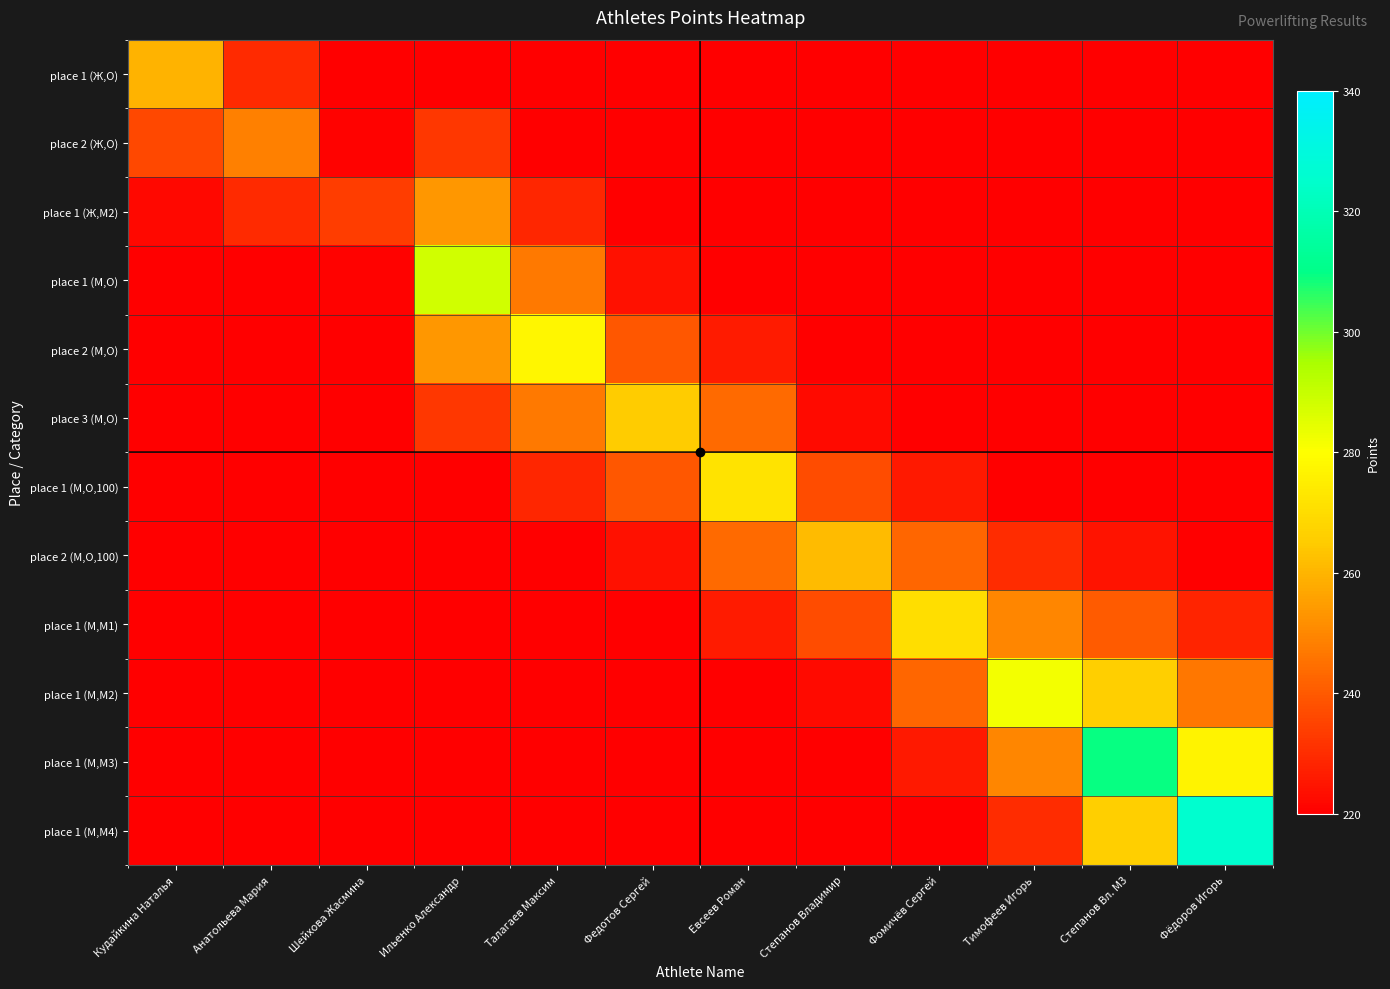

Reading right to left, what are all the values shown in this chart?

place 1 (Ж,O): Фёдоров Игорь=200.5	Степанов Вл. M3=200.7	Тимофеев Игорь=200.9	Фомичёв Сергей=201.3	Степанов Владимир=201.8	Евсеев Роман=203.6	Федотов Сергей=205.3	Талагаев Максим=210.5	Ильенко Александр=219.7	Шейхова Жасмина=212.5	Анатольева Мария=229.4	Кудайкина Наталья=259.8
place 2 (Ж,O): Фёдоров Игорь=200.8	Степанов Вл. M3=201.2	Тимофеев Игорь=201.5	Фомичёв Сергей=202.1	Степанов Владимир=203.0	Евсеев Роман=205.9	Федотов Сергей=208.8	Талагаев Максим=217.3	Ильенко Александр=232.5	Шейхова Жасмина=220.5	Анатольева Мария=248.4	Кудайкина Наталья=236.2
place 1 (Ж,M2): Фёдоров Игорь=201.4	Степанов Вл. M3=202.0	Тимофеев Игорь=202.5	Фомичёв Сергей=203.5	Степанов Владимир=205.0	Евсеев Роман=209.7	Федотов Сергей=214.5	Талагаев Максим=228.5	Ильенко Александр=253.6	Шейхова Жасмина=233.9	Анатольева Мария=229.4	Кудайкина Наталья=222.0
place 1 (М,O): Фёдоров Игорь=202.3	Степанов Вл. M3=203.3	Тимофеев Игорь=204.1	Фомичёв Сергей=205.8	Степанов Владимир=208.3	Евсеев Роман=216.0	Федотов Сергей=223.9	Талагаев Максим=247.0	Ильенко Александр=288.3	Шейхова Жасмина=220.5	Анатольева Мария=217.8	Кудайкина Наталья=213.3
place 2 (М,O): Фёдоров Игорь=203.8	Степанов Вл. M3=205.4	Тимофеев Игорь=206.8	Фомичёв Сергей=209.5	Степанов Владимир=213.7	Евсеев Роман=226.4	Федотов Сергей=239.5	Талагаев Максим=277.5	Ильенко Александр=253.6	Шейхова Жасмина=212.5	Анатольева Мария=210.8	Кудайкина Наталья=208.1
place 3 (М,O): Фёдоров Игорь=206.3	Степанов Вл. M3=209.0	Тимофеев Игорь=211.1	Фомичёв Сергей=215.7	Степанов Владимир=222.5	Евсеев Роман=243.6	Федотов Сергей=265.1	Талагаев Максим=247.0	Ильенко Александр=232.5	Шейхова Жасмина=207.6	Анатольева Мария=206.6	Кудайкина Наталья=204.9
place 1 (М,O,100): Фёдоров Игорь=210.3	Степанов Вл. M3=214.8	Тимофеев Игорь=218.4	Фомичёв Сергей=226.0	Степанов Владимир=237.2	Евсеев Роман=271.8	Федотов Сергей=239.5	Талагаев Максим=228.5	Ильенко Александр=219.7	Шейхова Жасмина=204.6	Анатольева Мария=204.0	Кудайкина Наталья=203.0
place 2 (М,O,100): Фёдоров Игорь=217.0	Степанов Вл. M3=224.4	Тимофеев Игорь=230.3	Фомичёв Сергей=242.8	Степанов Владимир=261.3	Евсеев Роман=243.6	Федотов Сергей=223.9	Талагаев Максим=217.3	Ильенко Александр=211.9	Шейхова Жасмина=202.8	Анатольева Мария=202.4	Кудайкина Наталья=201.8
place 1 (М,M1): Фёдоров Игорь=228.1	Степанов Вл. M3=240.2	Тимофеев Игорь=249.9	Фомичёв Сергей=270.6	Степанов Владимир=237.2	Евсеев Роман=226.4	Федотов Сергей=214.5	Талагаев Максим=210.5	Ильенко Александр=207.2	Шейхова Жасмина=201.7	Анатольева Мария=201.5	Кудайкина Наталья=201.1
place 1 (М,M2): Фёдоров Игорь=246.3	Степанов Вл. M3=266.3	Тимофеев Игорь=282.3	Фомичёв Сергей=242.8	Степанов Владимир=222.5	Евсеев Роман=216.0	Федотов Сергей=208.8	Талагаев Максим=206.4	Ильенко Александр=204.4	Шейхова Жасмина=201.0	Анатольева Мария=200.9	Кудайкина Наталья=200.7
place 1 (М,M3): Фёдоров Игорь=276.4	Степанов Вл. M3=309.3	Тимофеев Игорь=249.9	Фомичёв Сергей=226.0	Степанов Владимир=213.7	Евсеев Роман=209.7	Федотов Сергей=205.3	Талагаев Максим=203.9	Ильенко Александр=202.7	Шейхова Жасмина=200.6	Анатольева Мария=200.5	Кудайкина Наталья=200.4
place 1 (М,M4): Фёдоров Игорь=325.9	Степанов Вл. M3=266.3	Тимофеев Игорь=230.3	Фомичёв Сергей=215.7	Степанов Владимир=208.3	Евсеев Роман=205.9	Федотов Сергей=203.2	Талагаев Максим=202.3	Ильенко Александр=201.6	Шейхова Жасмина=200.4	Анатольева Мария=200.3	Кудайкина Наталья=200.2